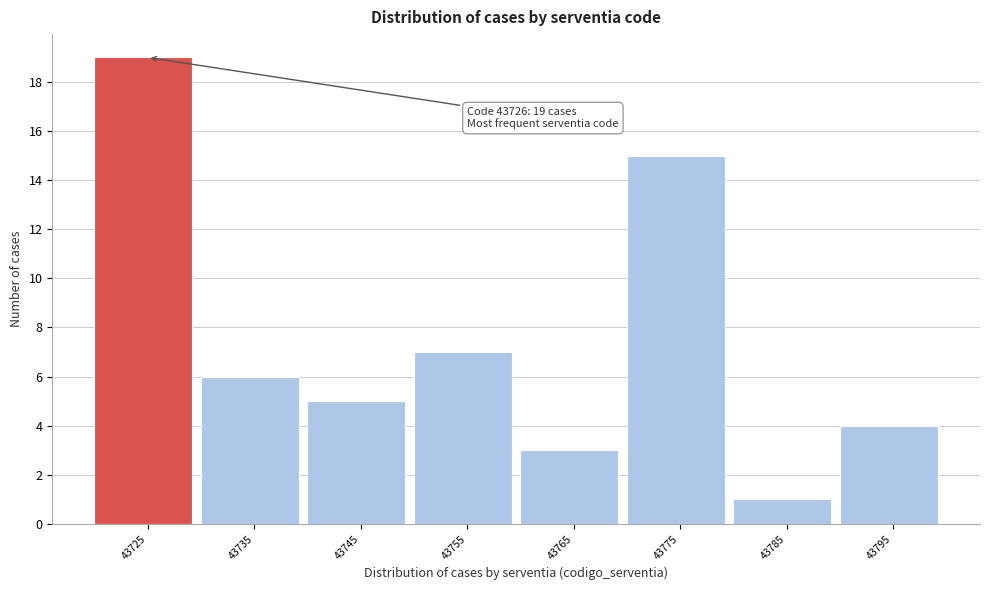

Which range on the x-axis has the tallest bar?

43720 to 43730